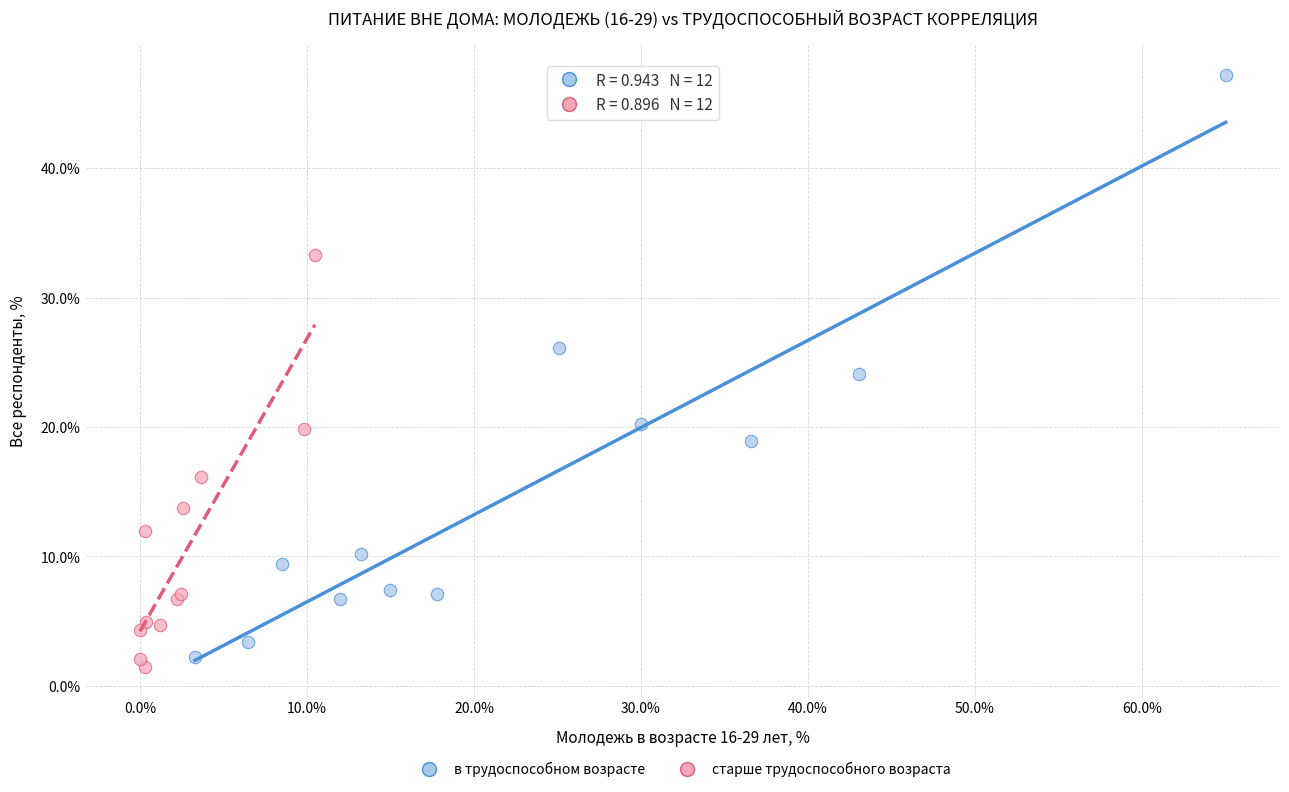

Which series reaches the maximum Y coordinate?

в трудоспособном возрасте